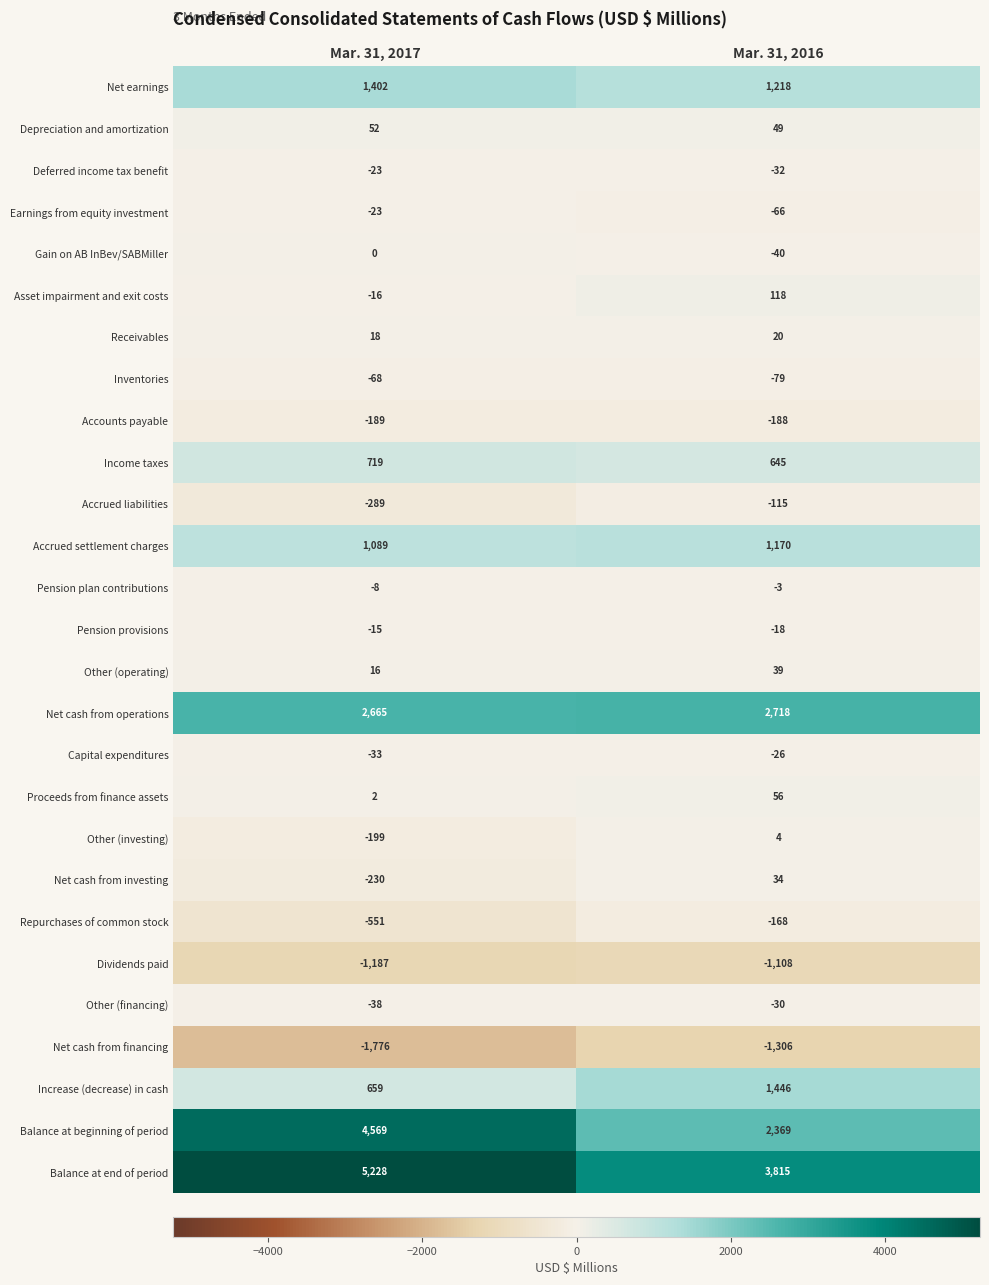

Is it true that Gain on AB InBev/SABMiller equals 0 at Mar. 31, 2017?

True